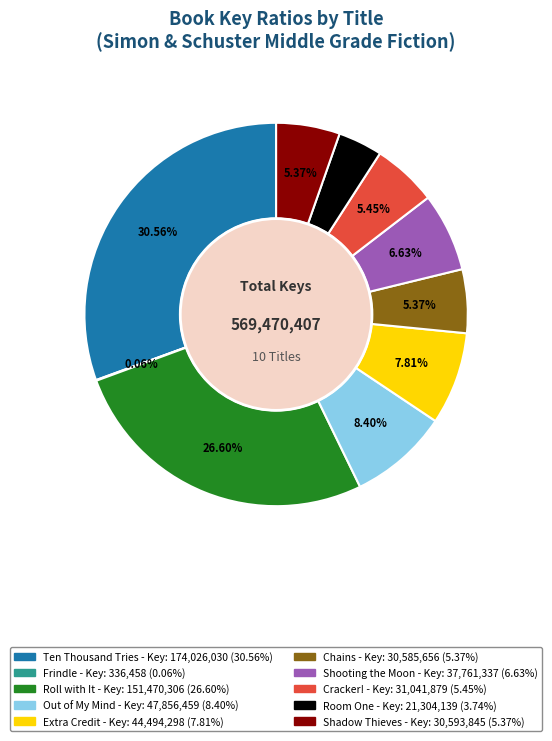

Between Shooting the Moon and Cracker!, which is larger?

Shooting the Moon